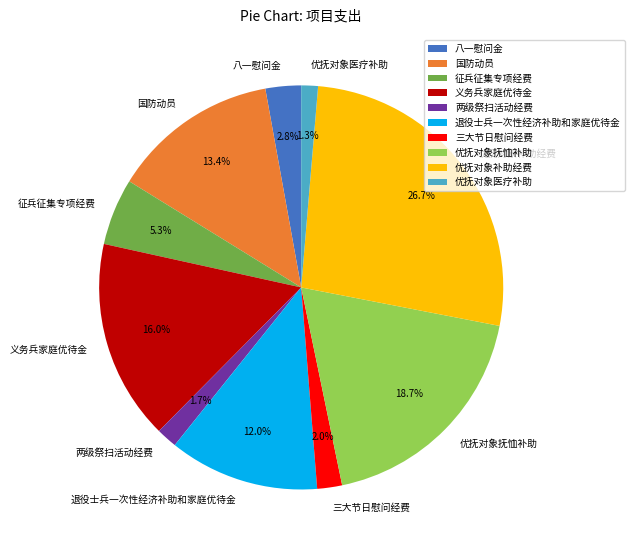

Count the number of slices in the pie.

10